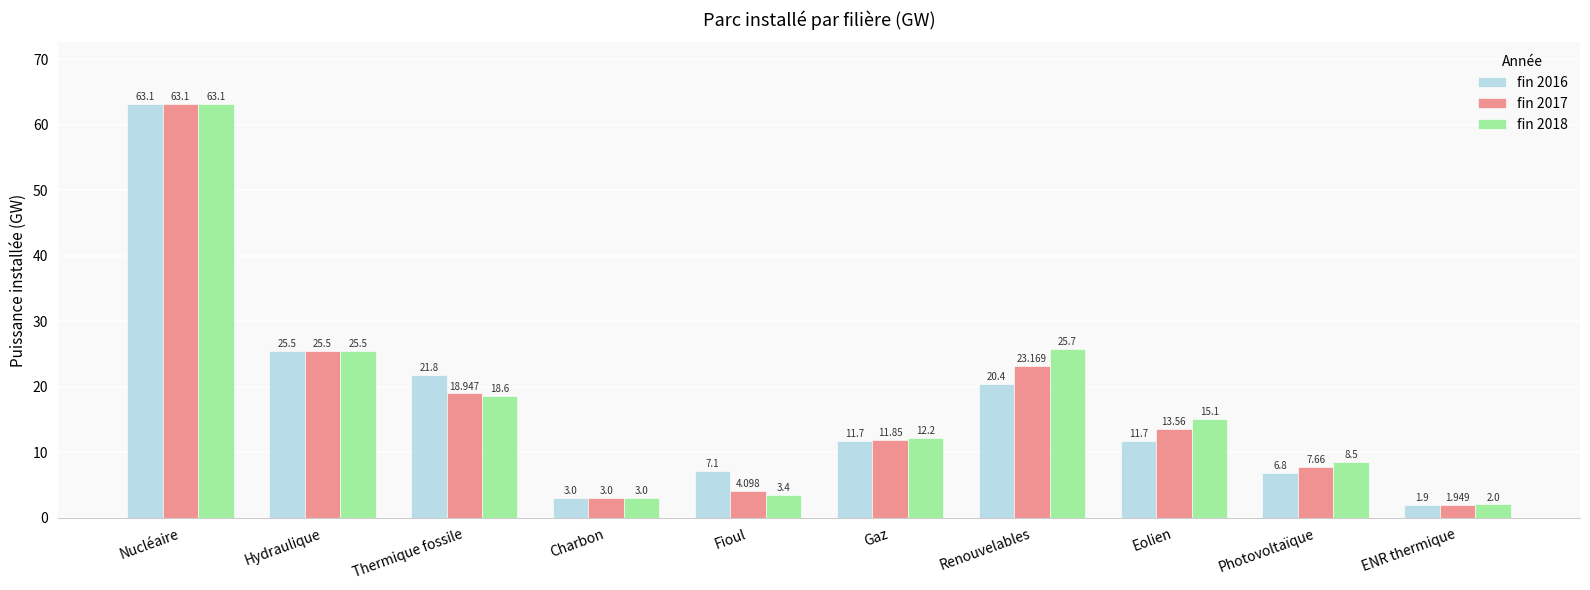

List the labels in order of fin 2018 value, largest first.

Nucléaire, Renouvelables, Hydraulique, Thermique fossile, Eolien, Gaz, Photovoltaïque, Fioul, Charbon, ENR thermique